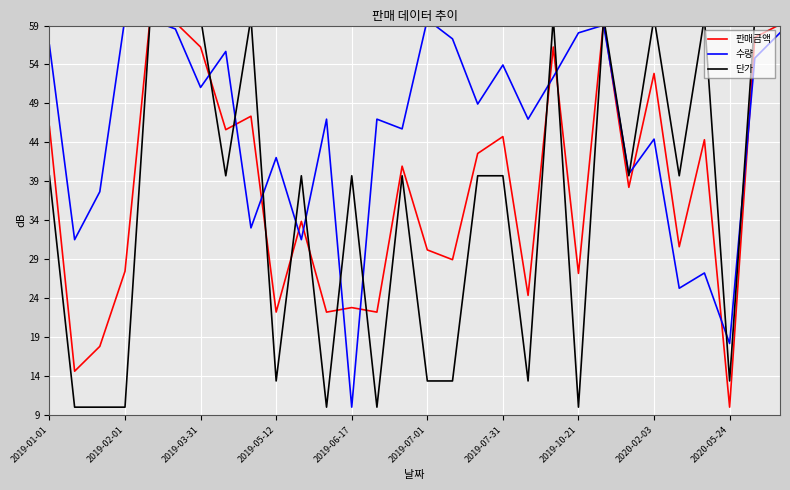

After their last crossing, which series has the higher values: 판매금액 or 수량?

판매금액